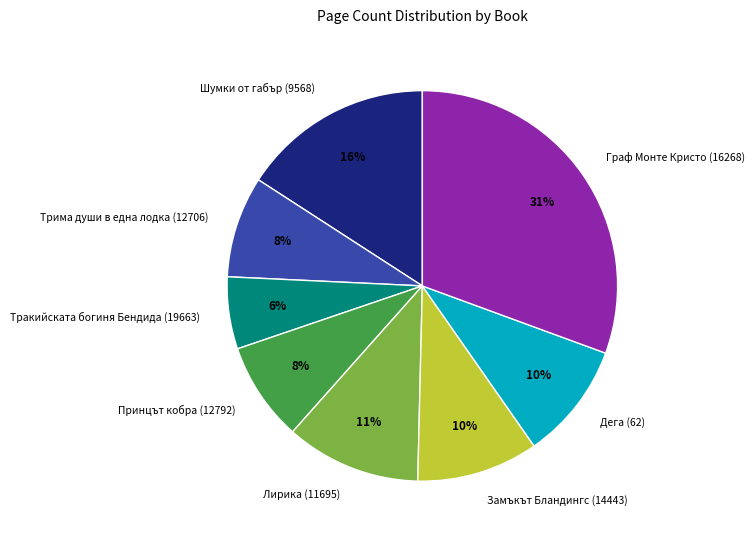

What percentage is the Замъкът Бландингс (14443) slice, to the nearest percent?

10%